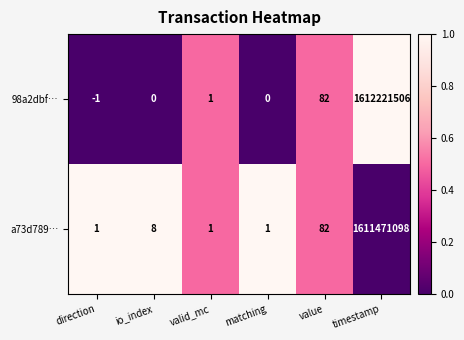

What is the difference between the maximum and minimum values in the 98a2dbf… series?

1612221507